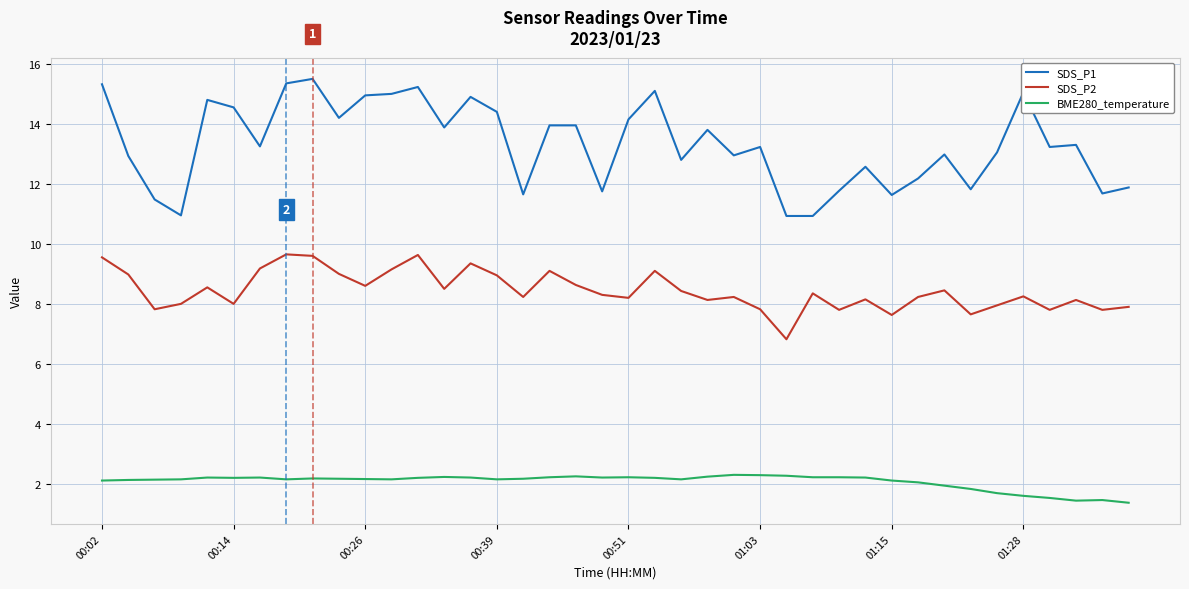

Which series has the largest total across all categories?

SDS_P1